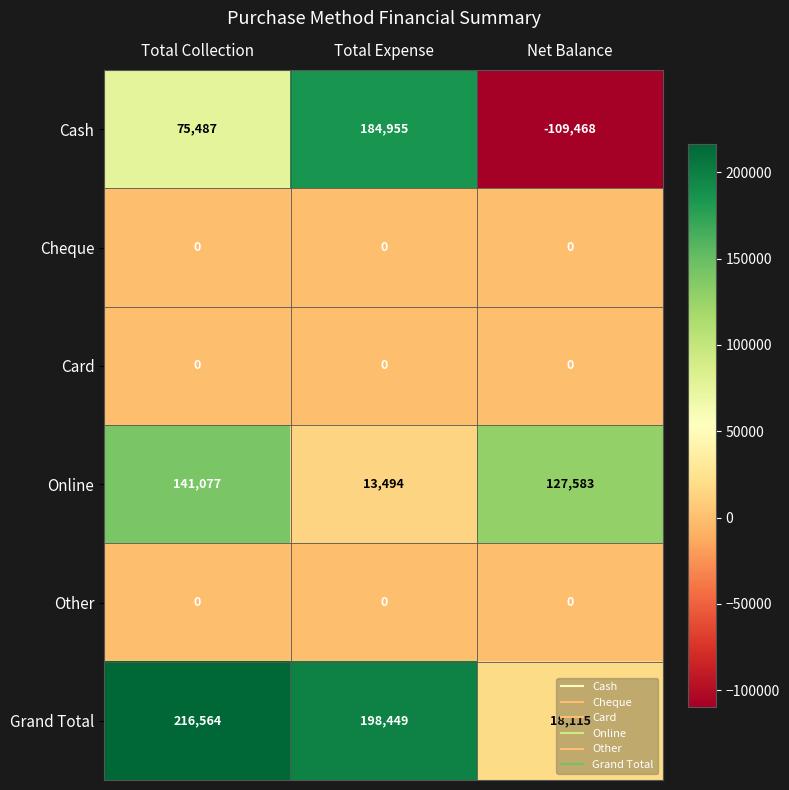

Which series has the largest total across all categories?

Grand Total